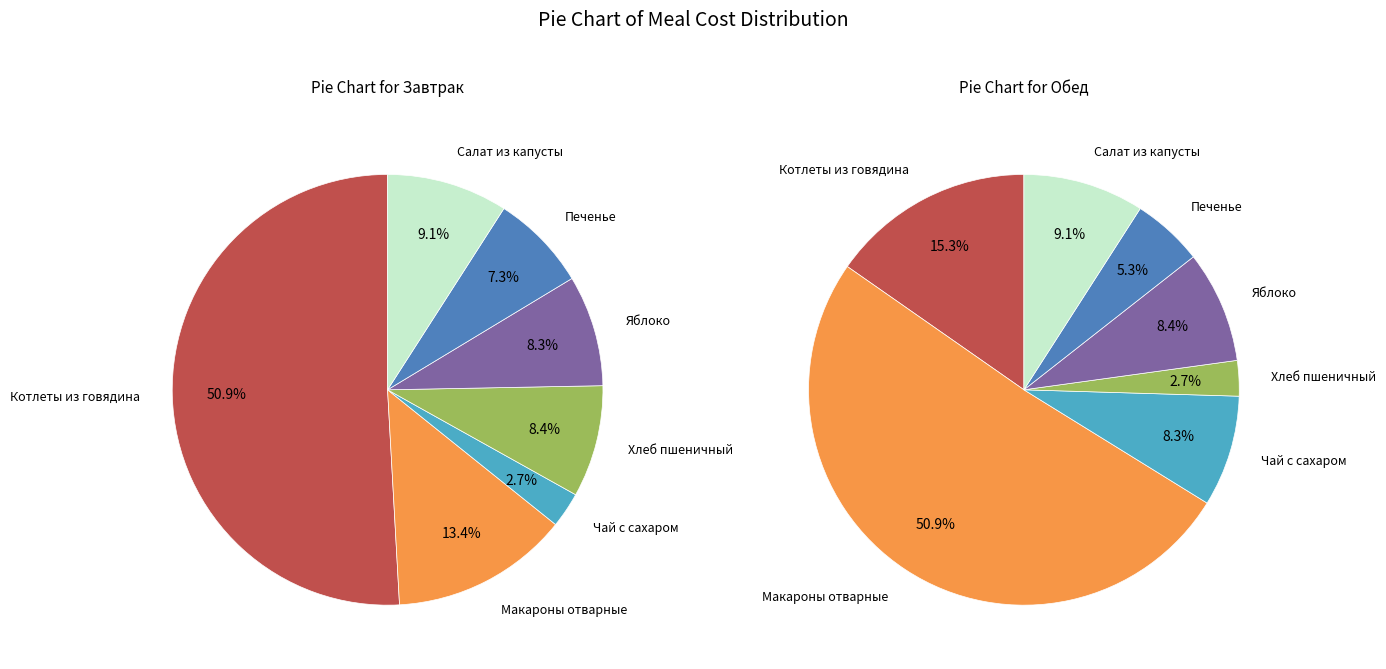

The Яблоко slice represents 3% of the pie. True or false?

False